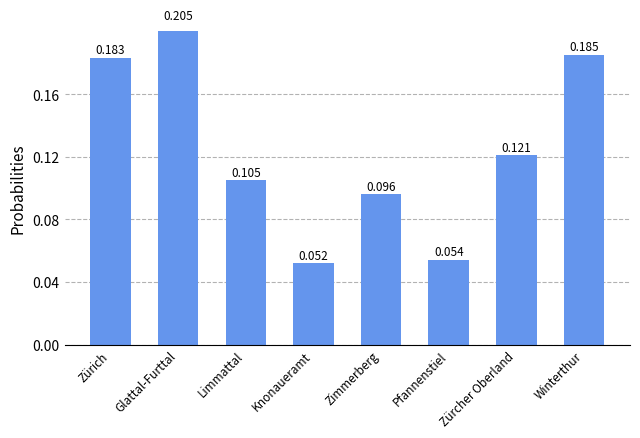

Are the bars horizontal?

No